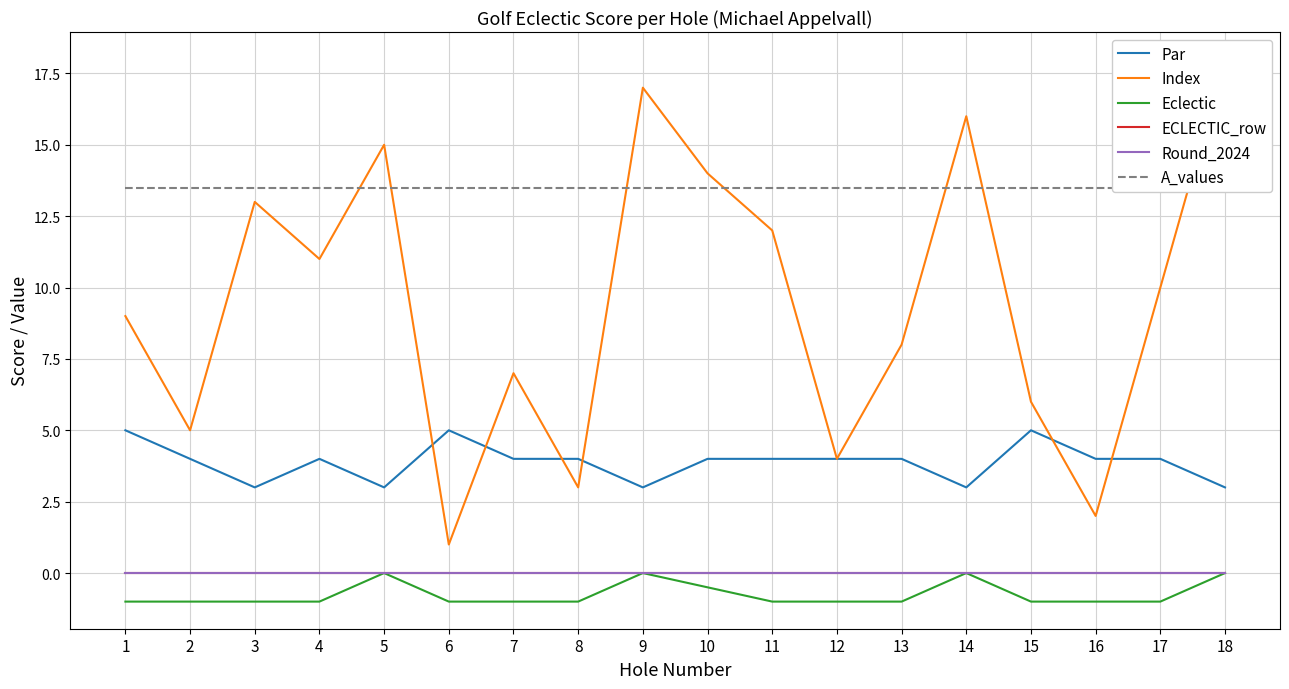

What is the average value of the Index series?

9.5